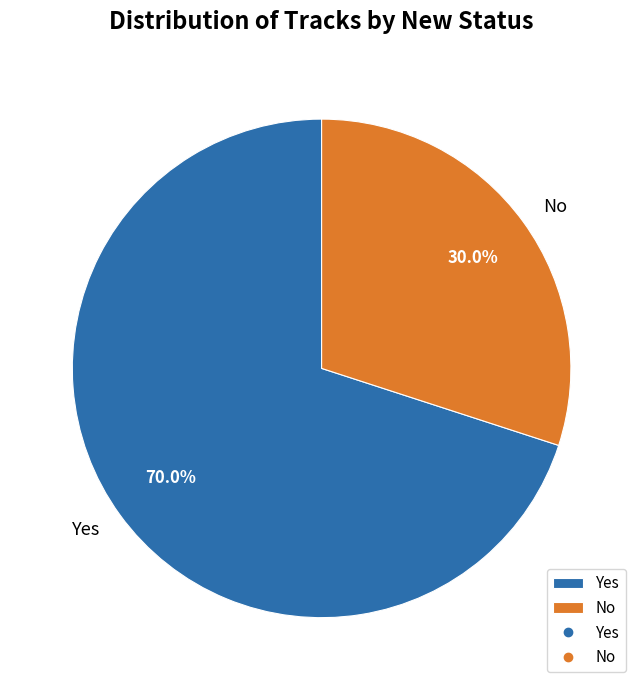

How many segments does this pie chart have?

2